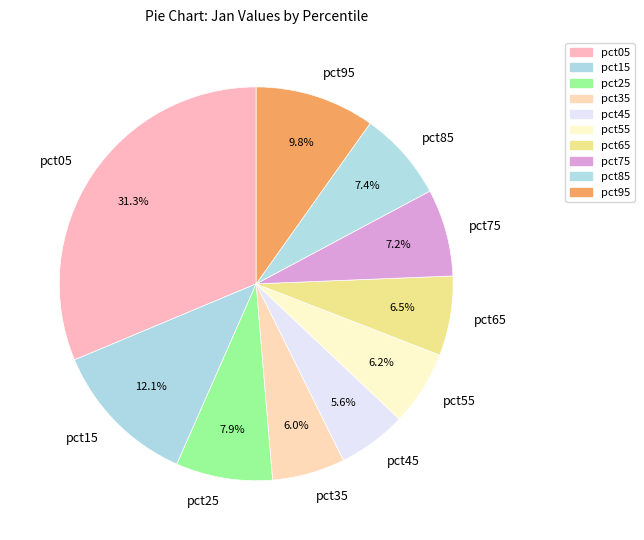

Is it true that pct75 is 7% of the pie?

True